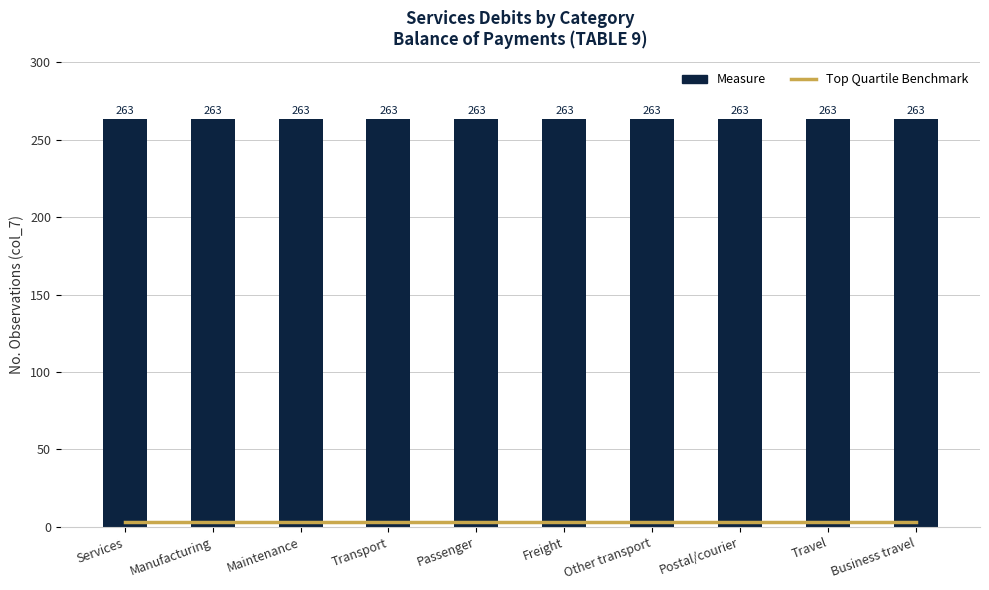

What is the label of the 9th bar from the left?

Travel